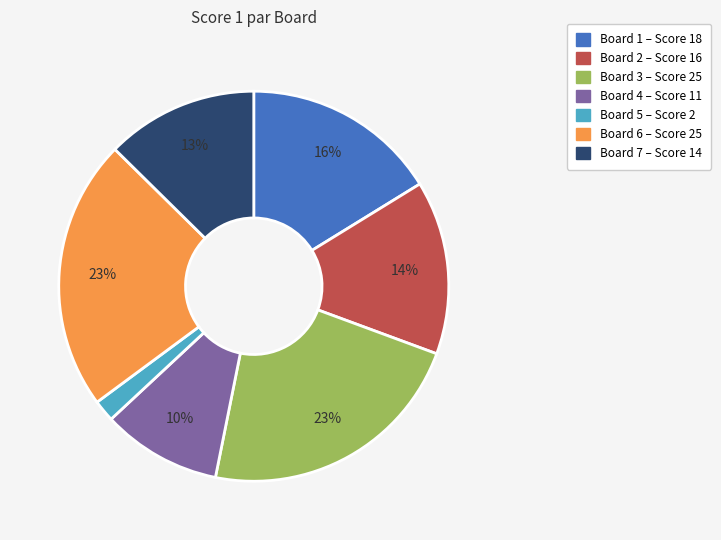

Is it true that Board 3 is 11% of the pie?

False